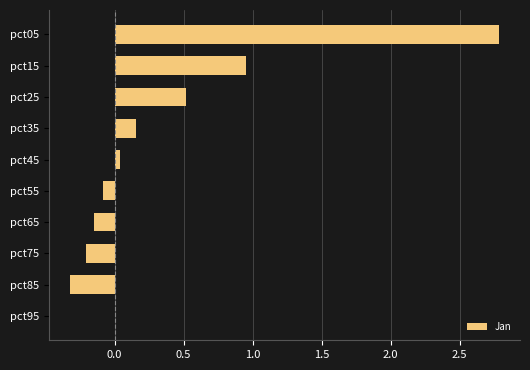

True or false: the data shows 0.0 at pct45.

True